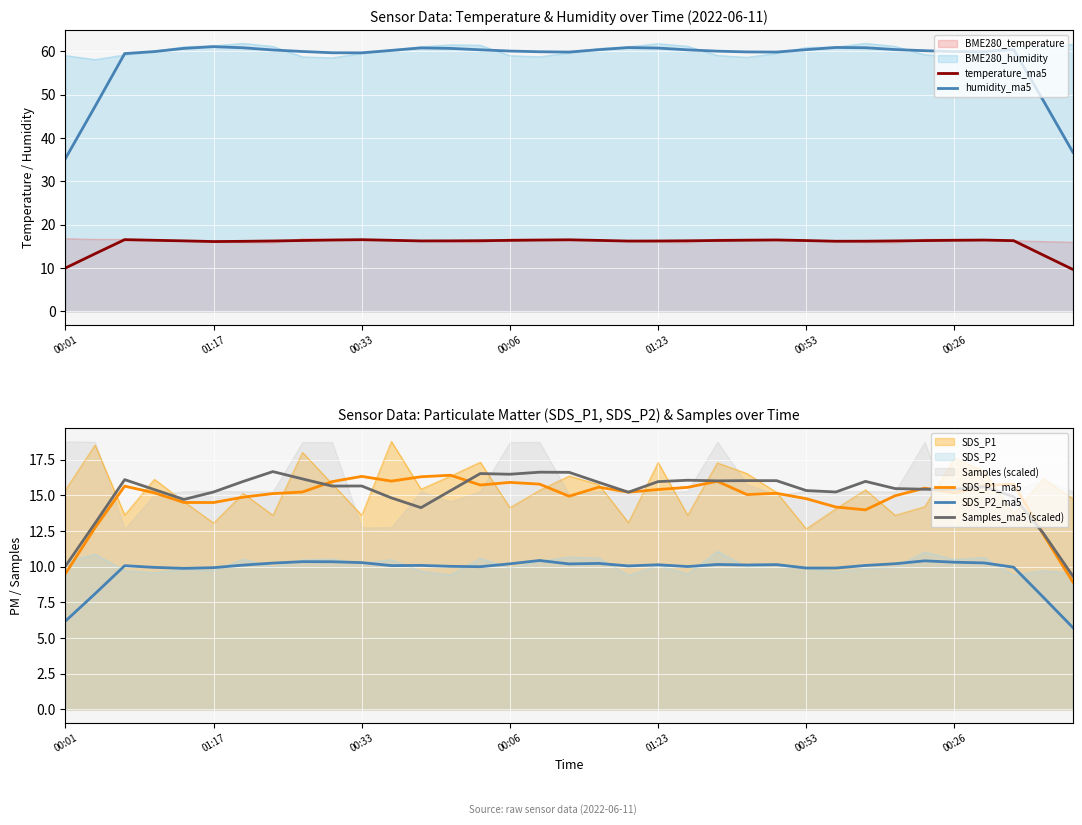

How many data points does each series have?

35